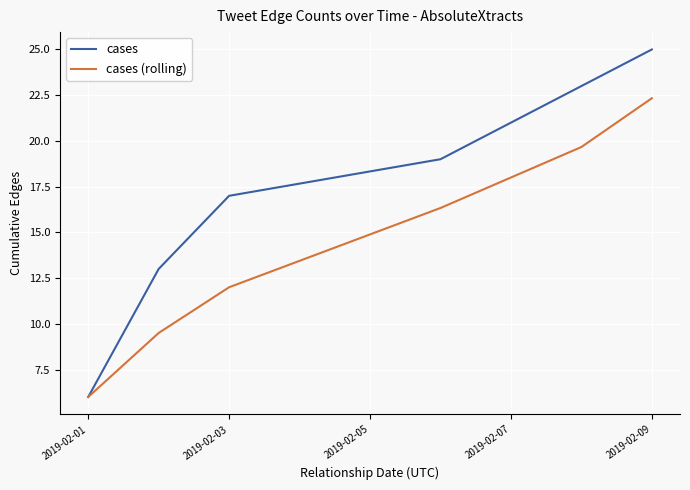

Which series has the largest range (max minus min)?

cases